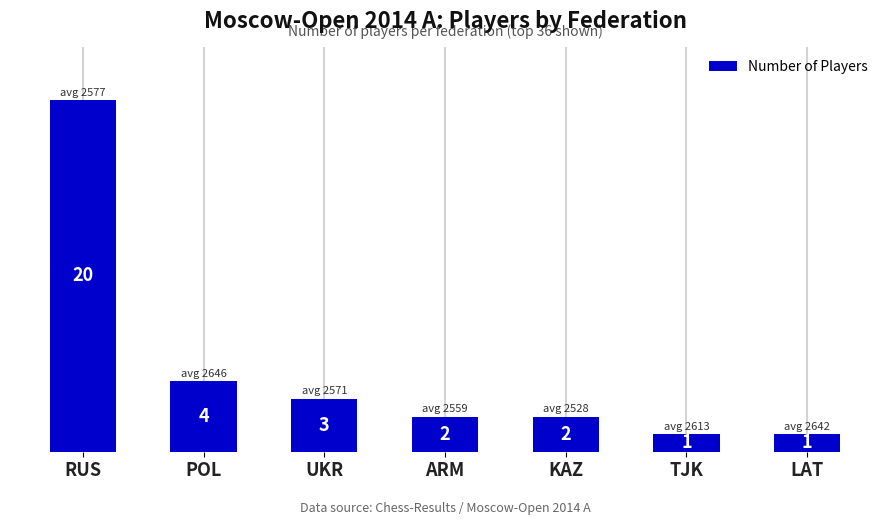

What is the value of the 3rd bar from the left?

3